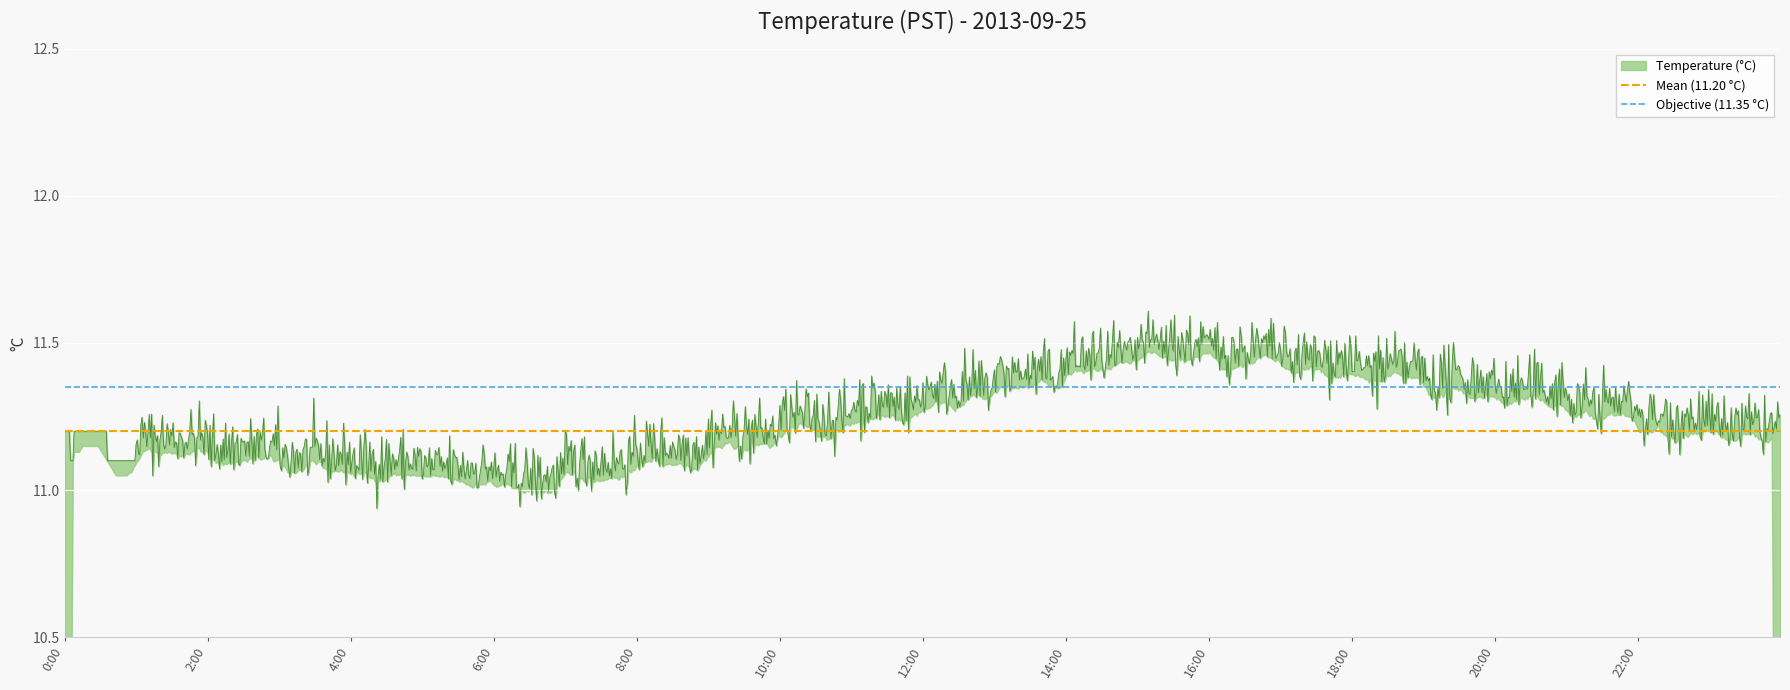

Is it true that Objective (11.35 °C) equals 5.5 at 0:00?

False